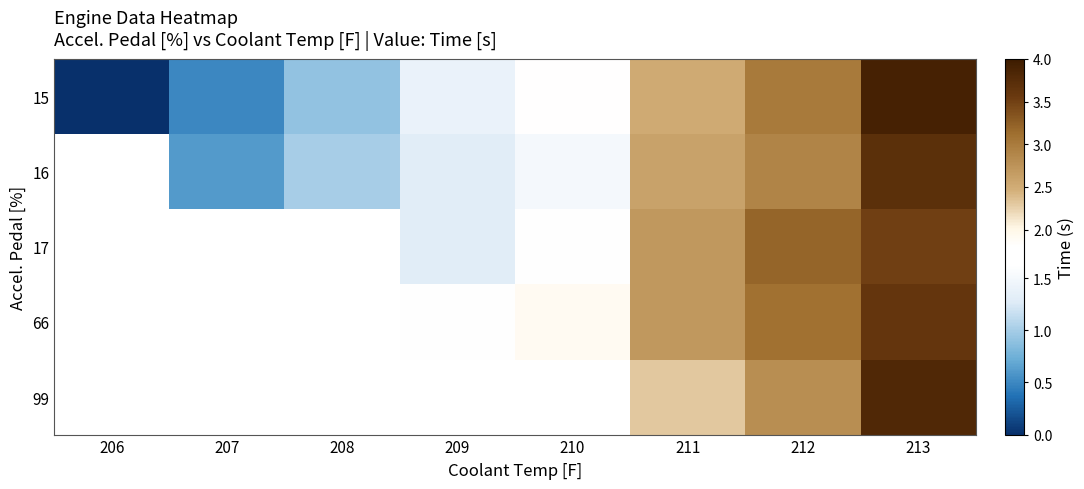

Between 212 and 213, which series saw the biggest shift?

99